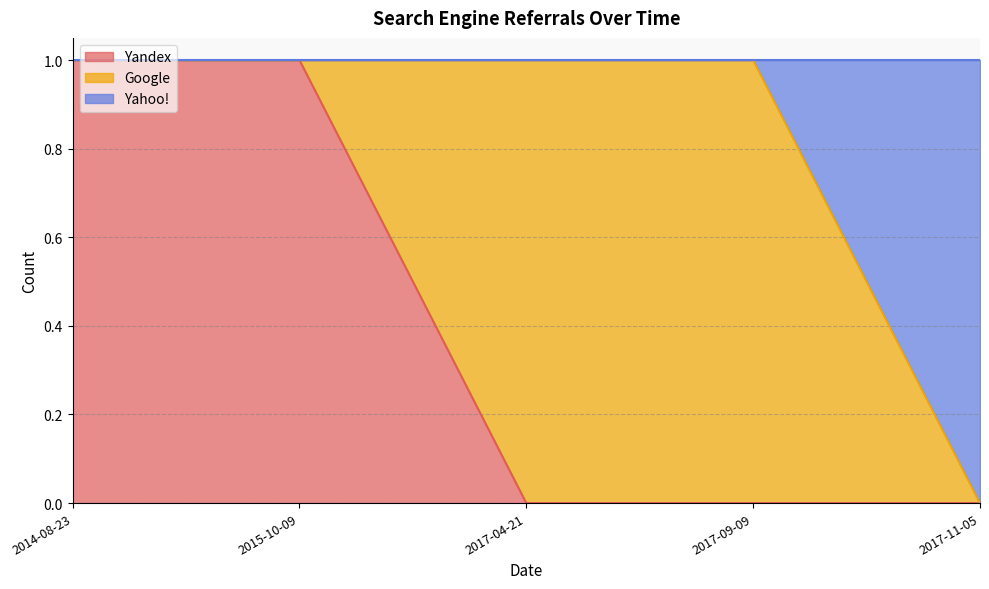

True or false: Yandex and Yahoo! cross at least once.

False